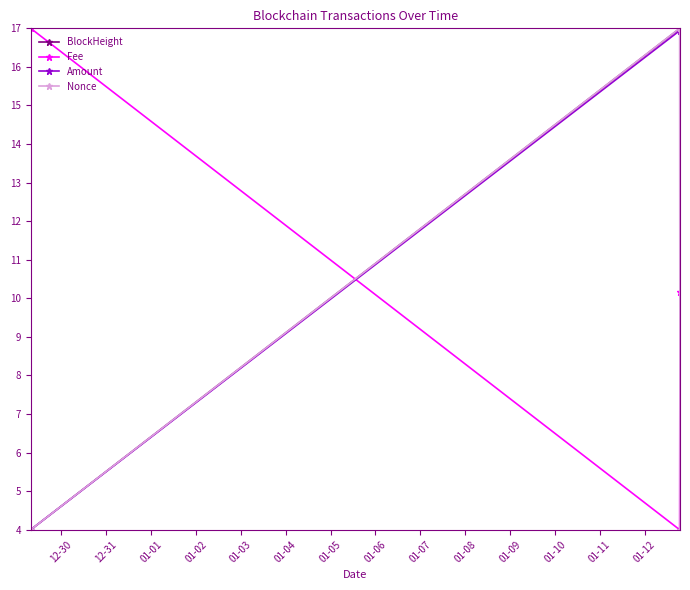

How many data points in BlockHeight are less than 16?

1